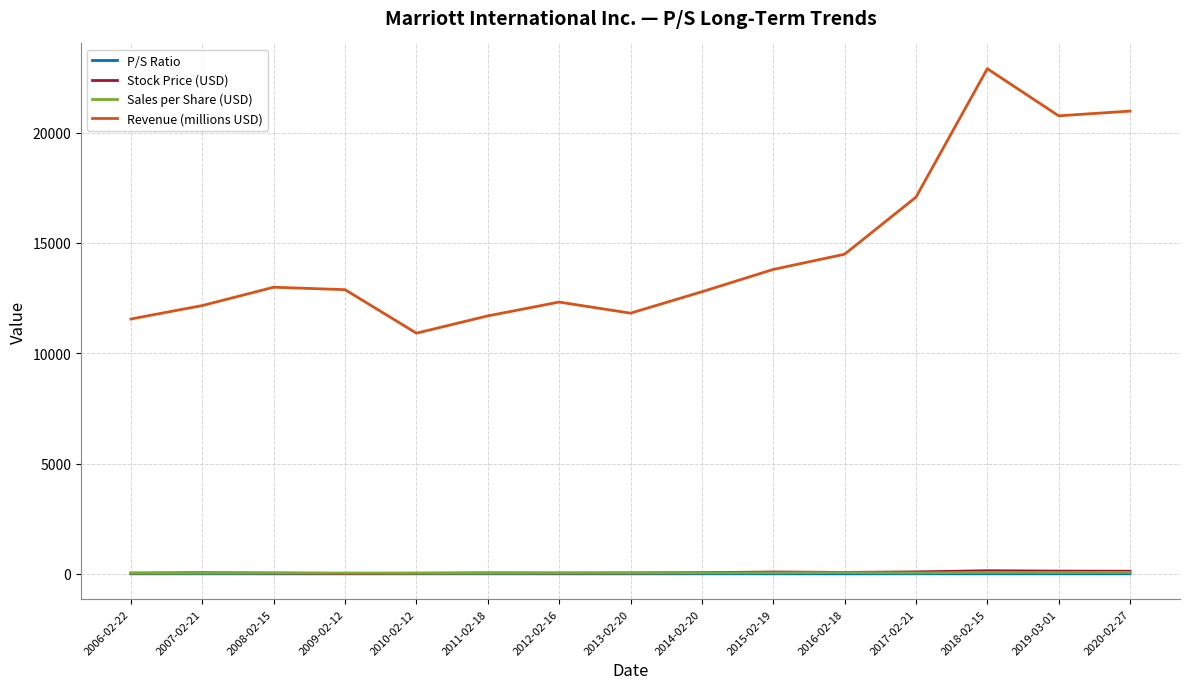

What are all the series names shown in the legend?

P/S Ratio, Stock Price (USD), Sales per Share (USD), Revenue (millions USD)